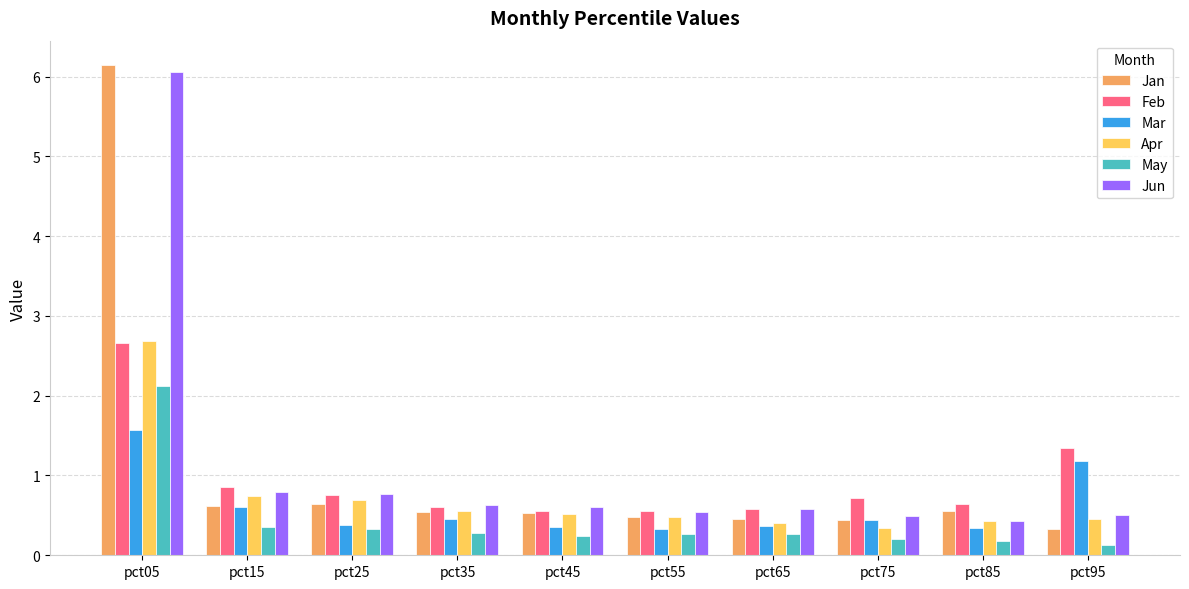

What are all the series names shown in the legend?

Jan, Feb, Mar, Apr, May, Jun